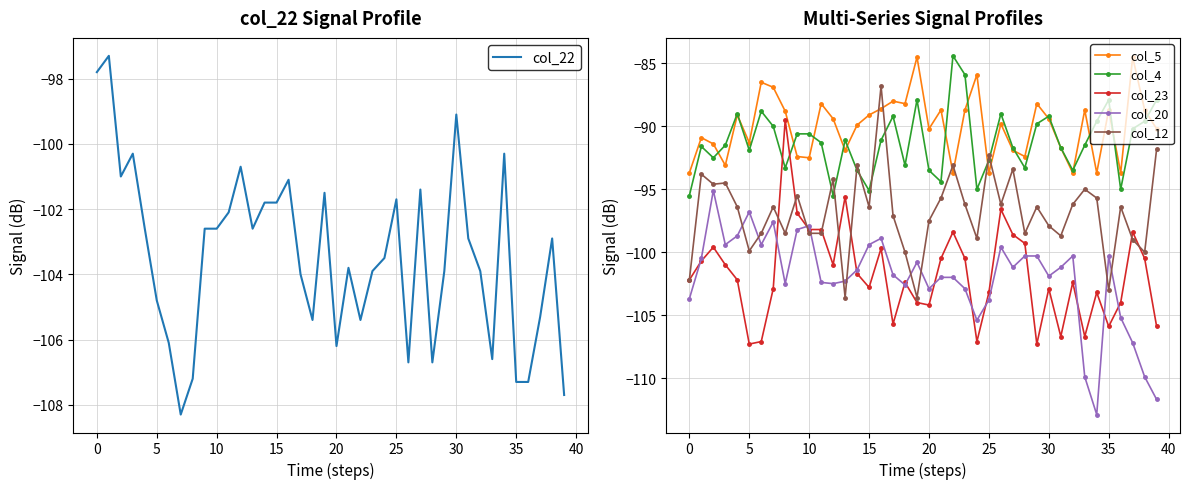

Rank the series by their maximum value, from highest to lowest.

col_4, col_5, col_12, col_23, col_20, col_22